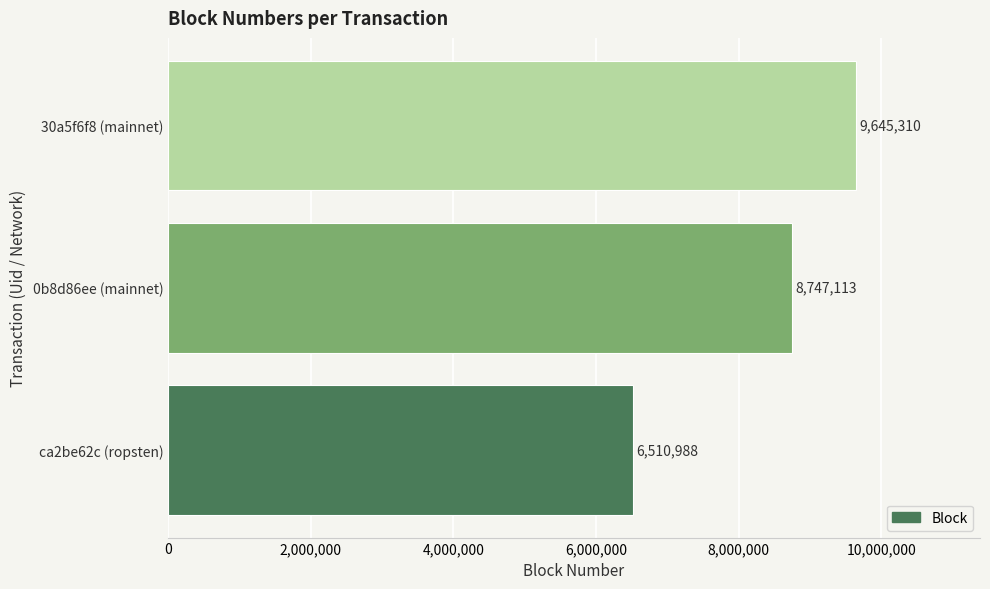

What is the sum of all values?

24903411